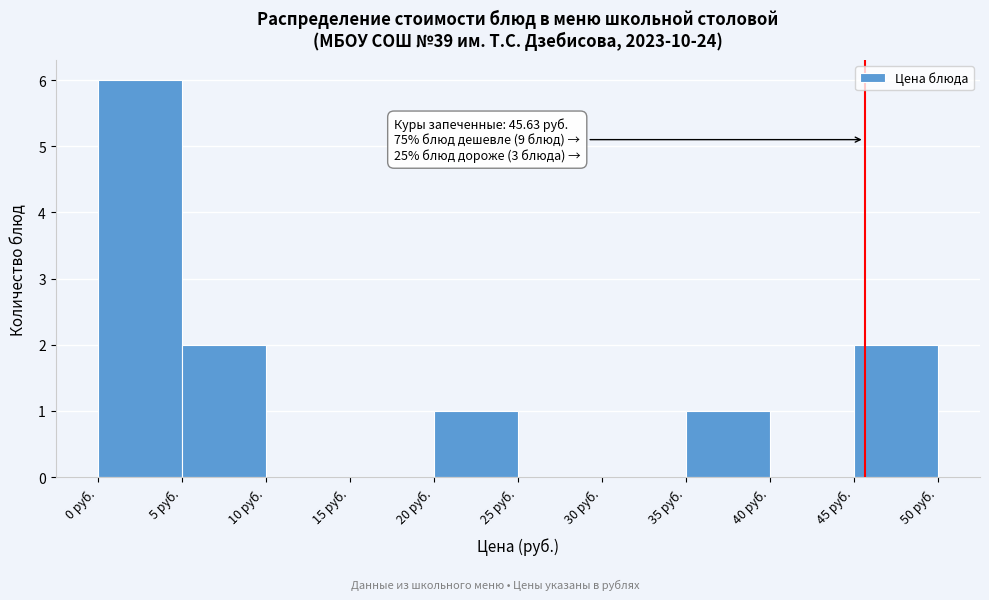

Which range on the x-axis has the tallest bar?

0 to 5